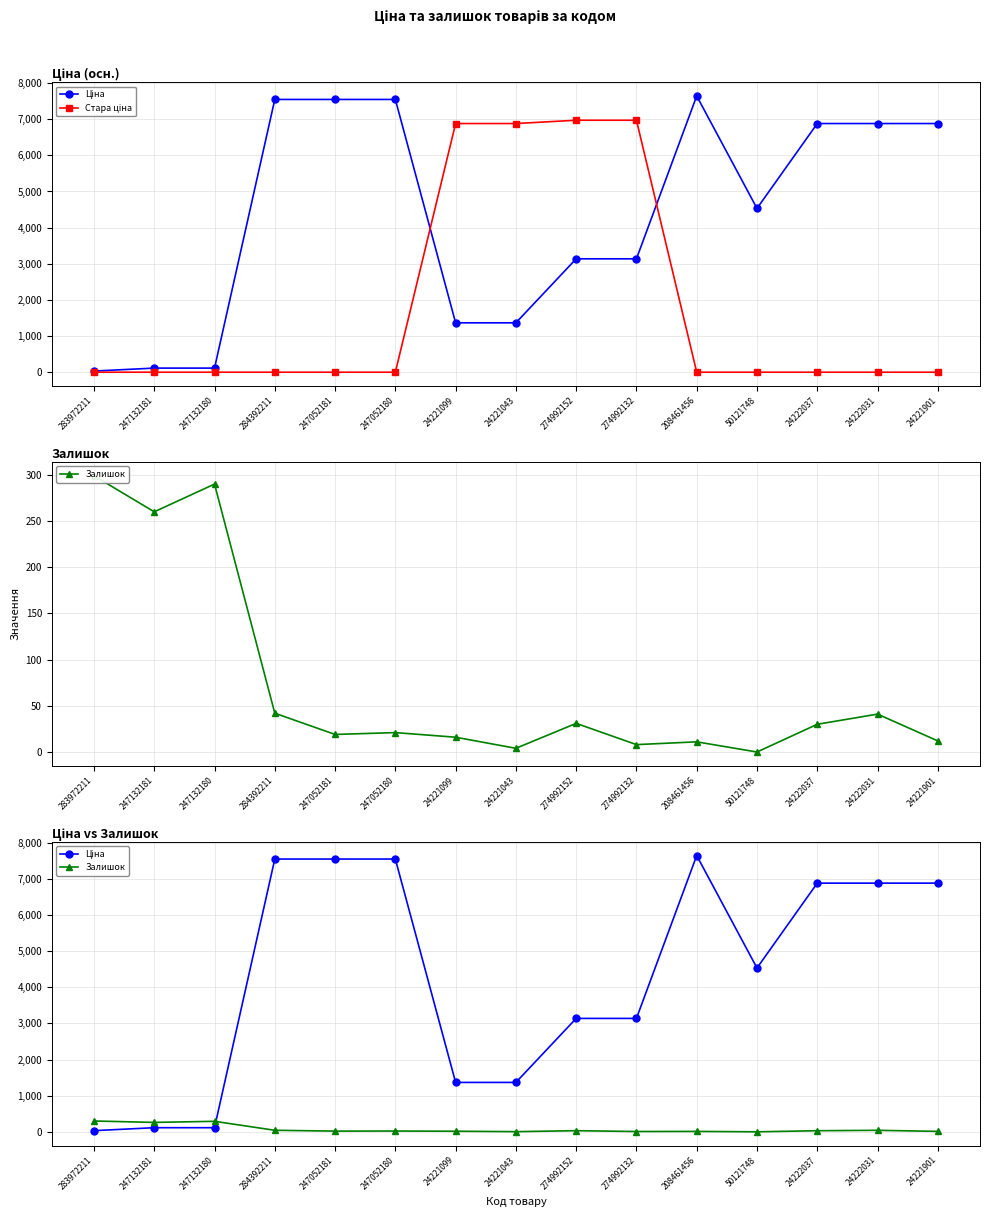

What is the sum of the Ціна values at 24222037 and 247052181?

14425.4